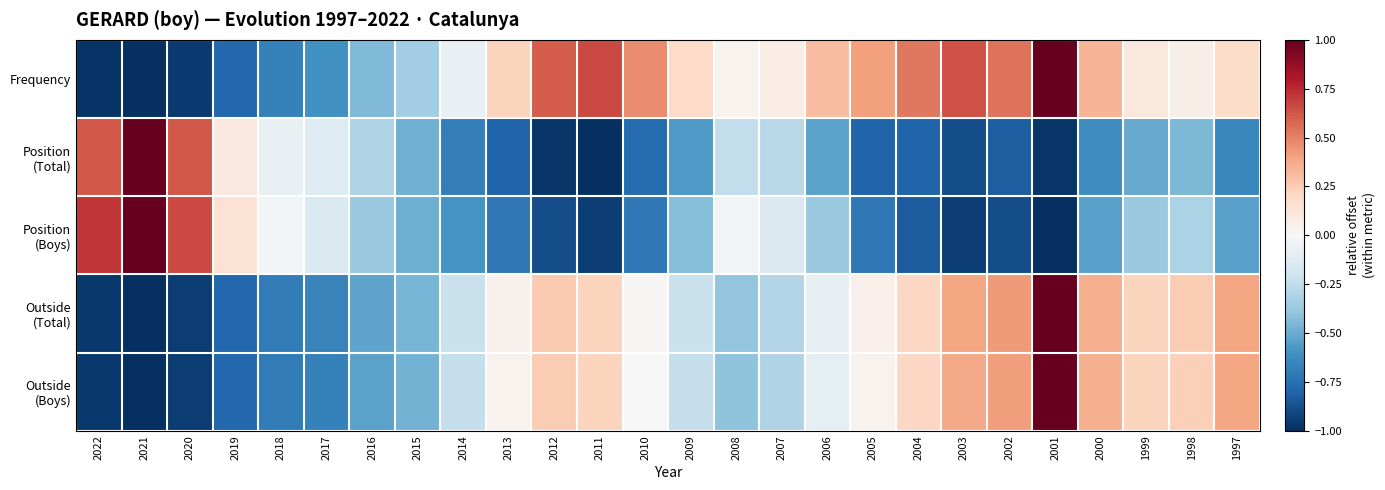

Between 2003 and 1997, which series saw the biggest shift?

Frequency